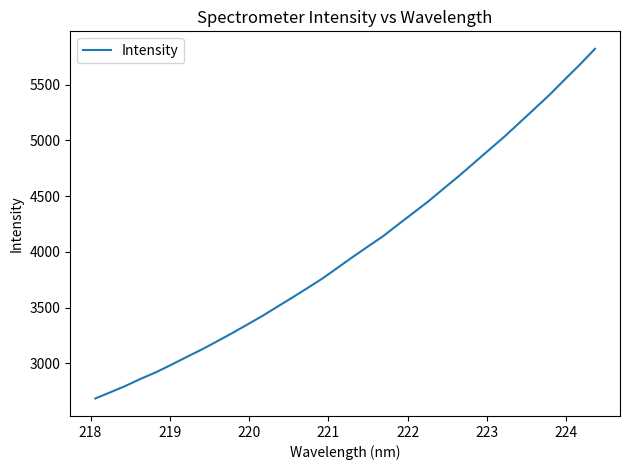

How many lines are shown in the chart?

1